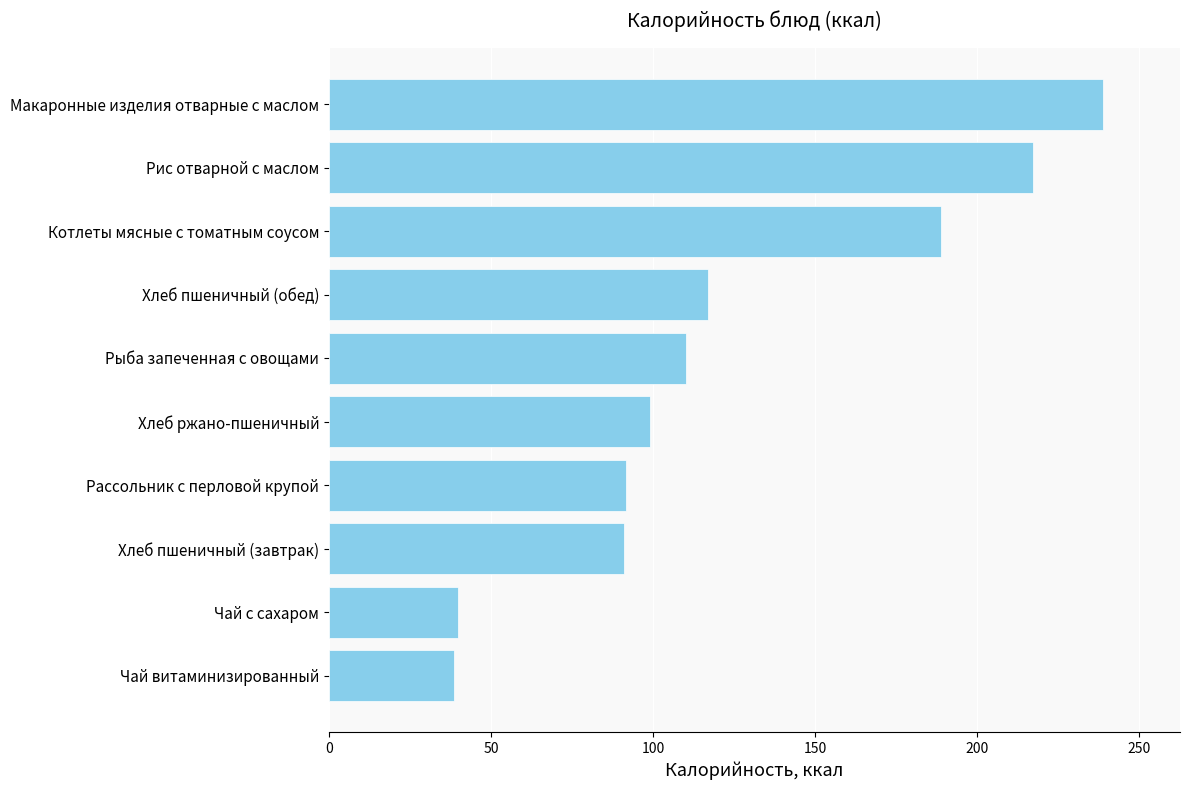

What is the average value?

123.2